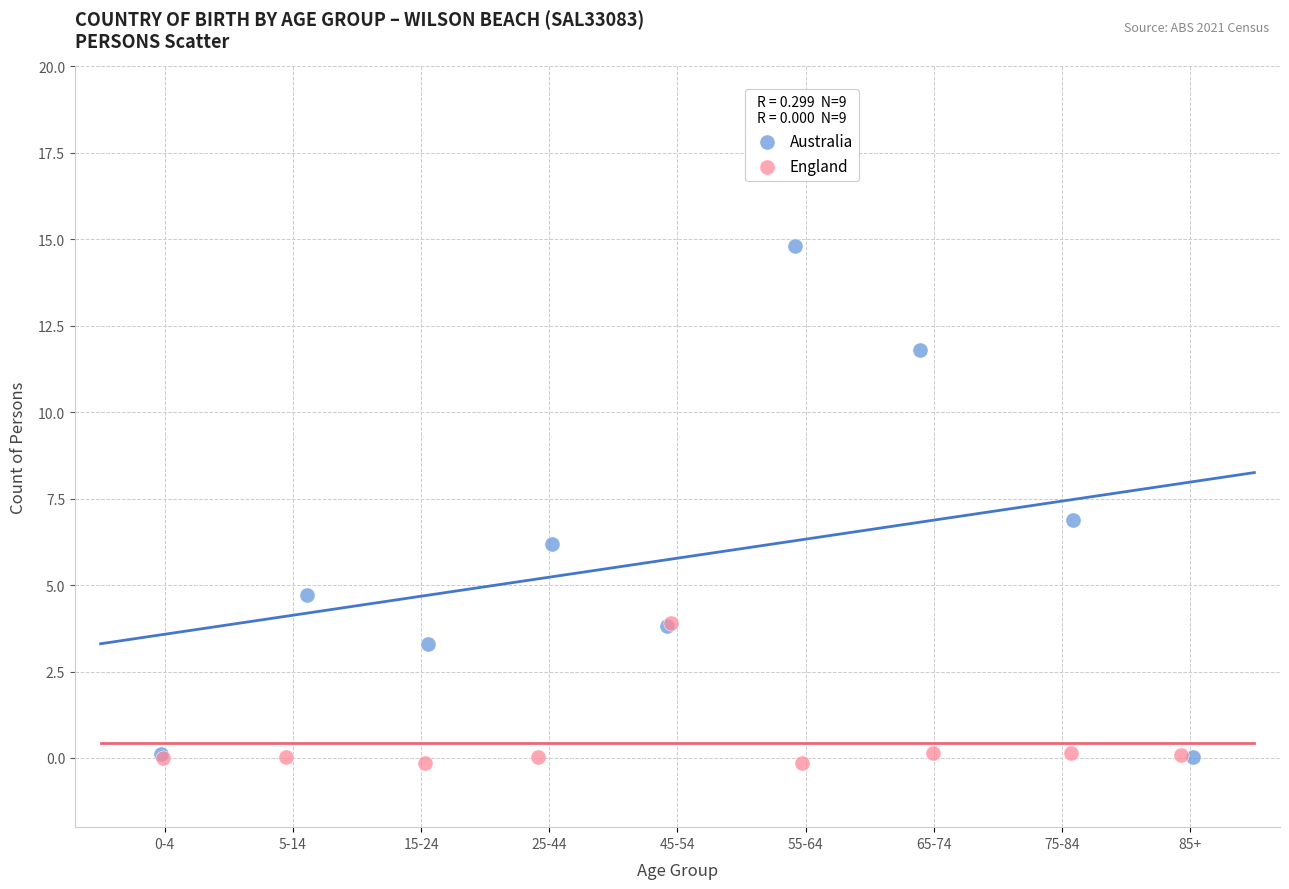

Which series has the widest spread of Y values?

Australia